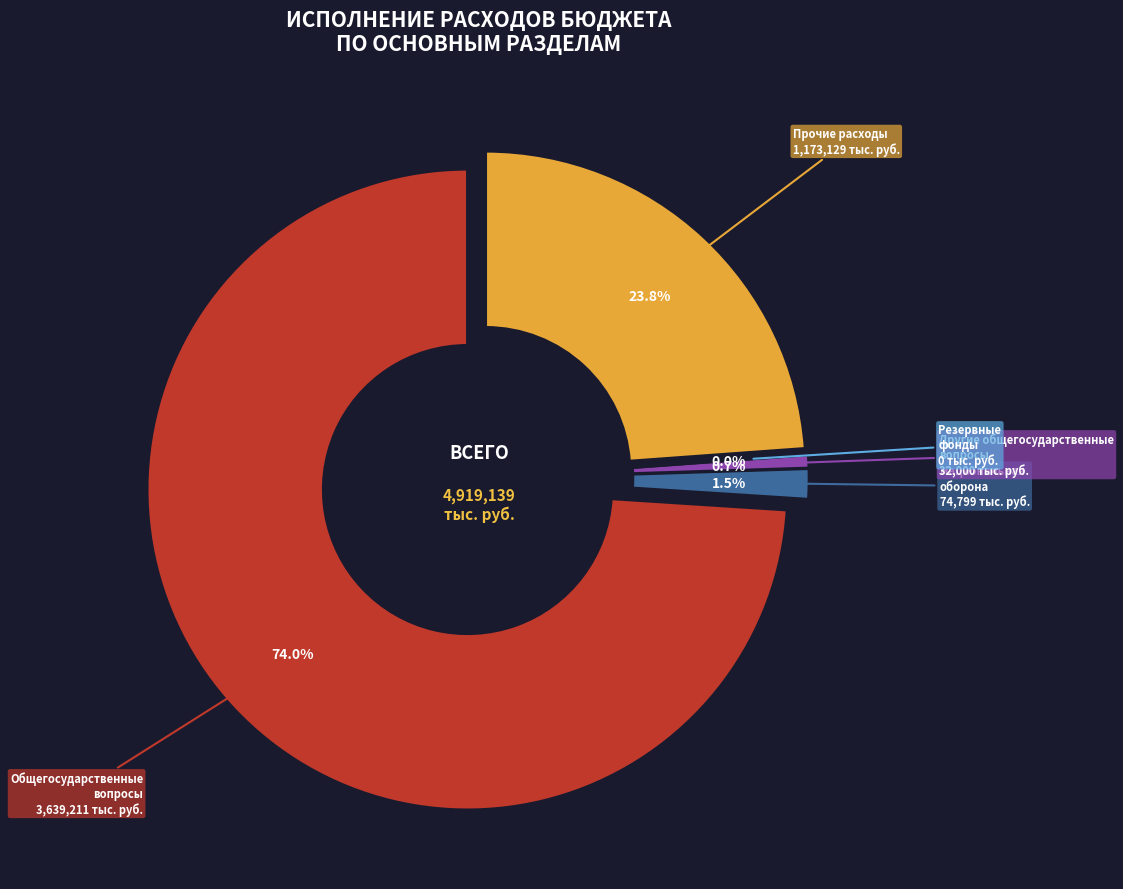

How many slices are in this pie chart?

5